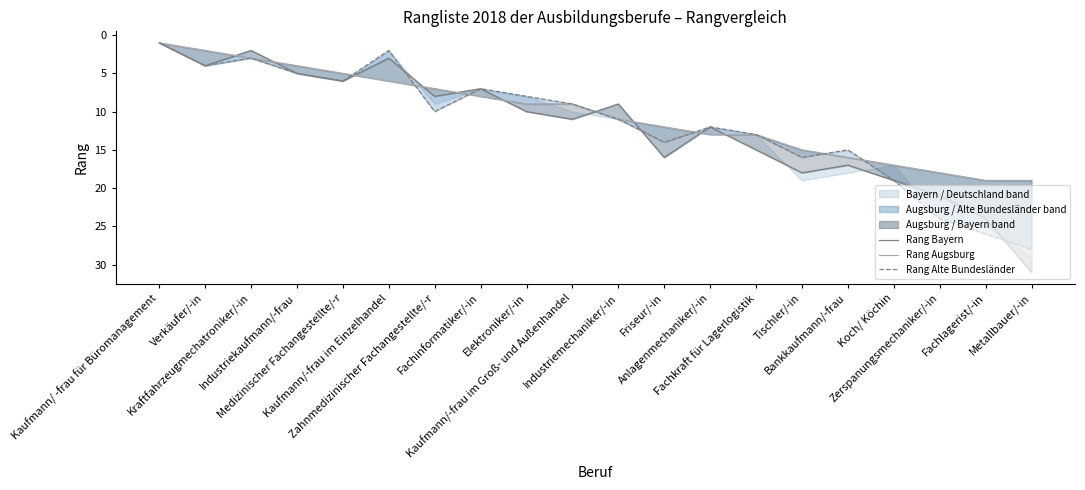

What are all the series names shown in the legend?

Rang Bayern, Rang Augsburg, Rang Alte Bundesländer